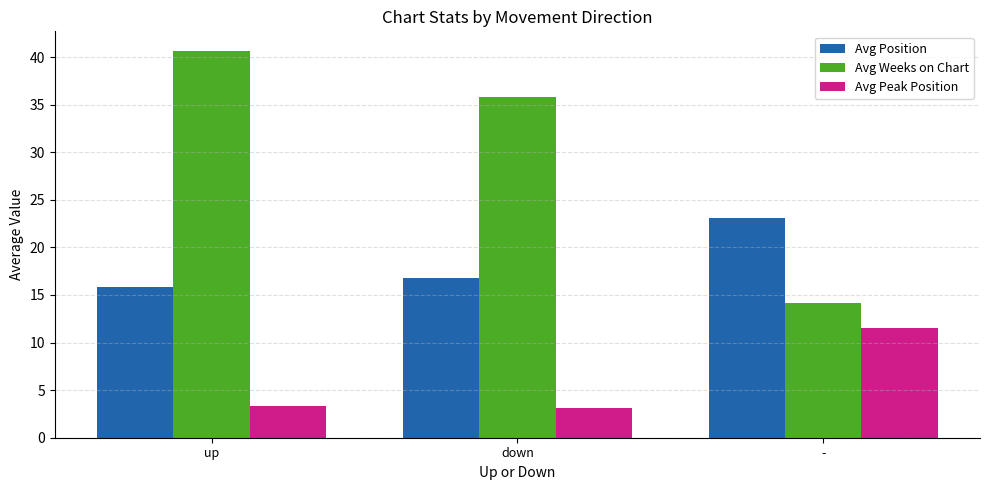

What is the approximate value of Avg Weeks on Chart at up?

40.7